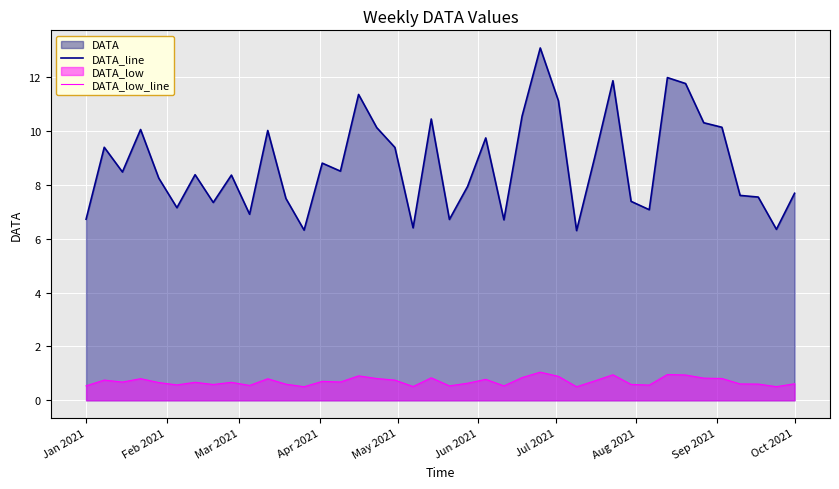

Which series has the largest total across all categories?

DATA_line